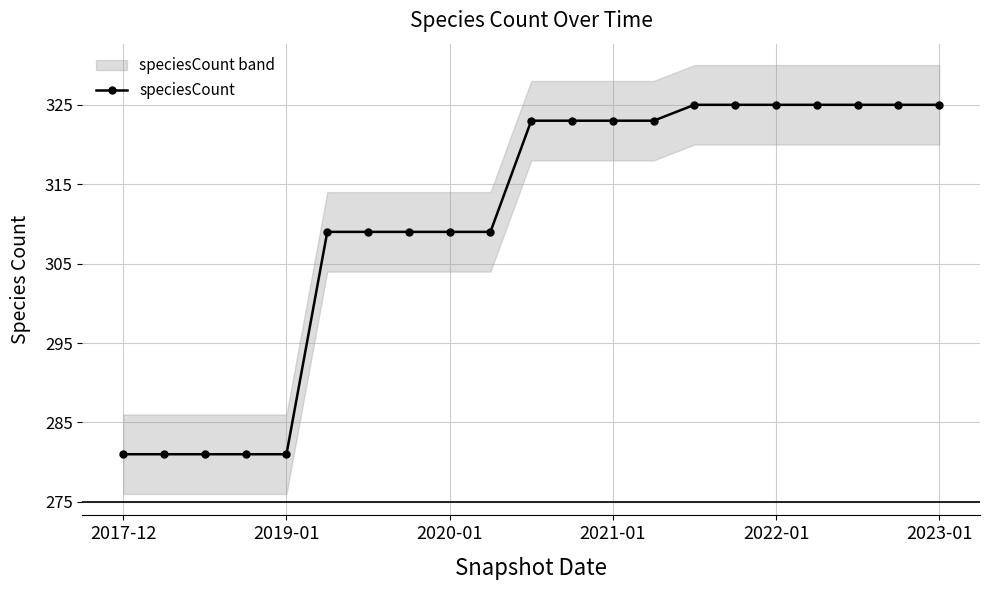

How many lines are shown in the chart?

1